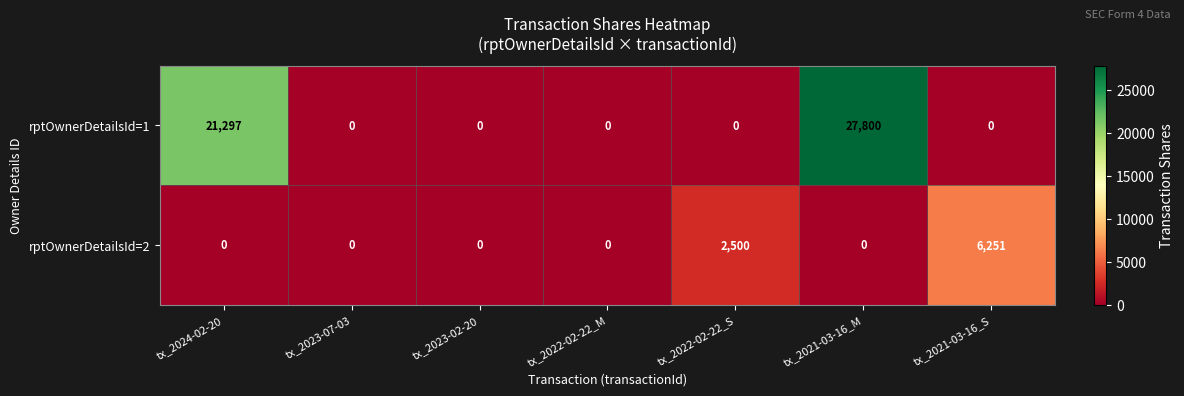

The rptOwnerDetailsId=2 series shows -2417 at tx_2021-03-16_M. True or false?

False